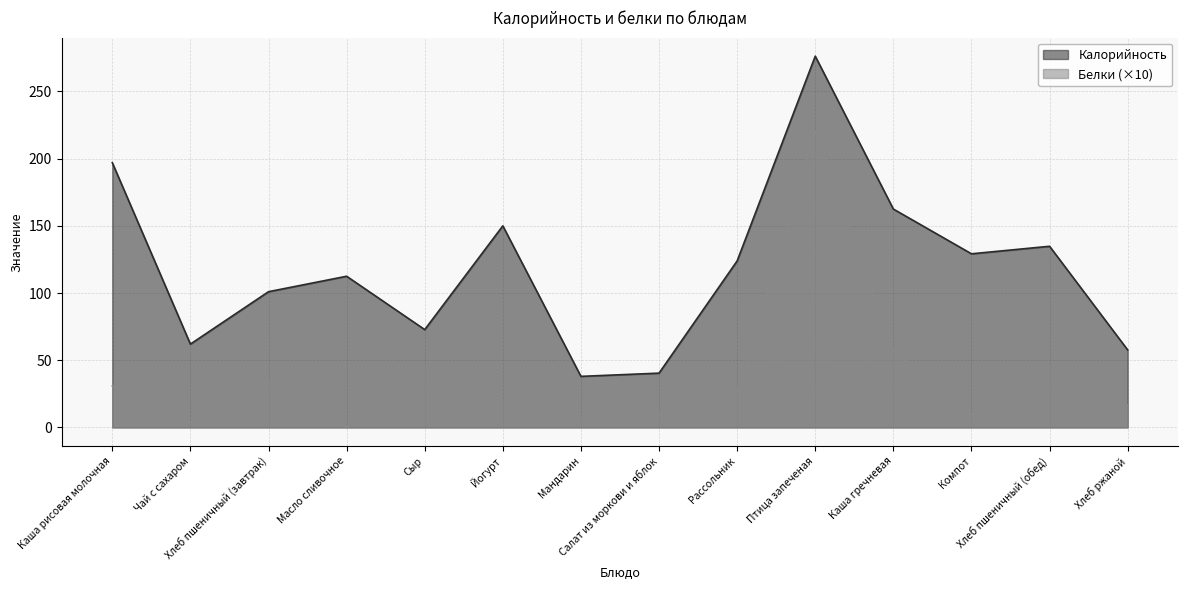

List the series in order of their peak value, lowest first.

Белки (×10), Калорийность